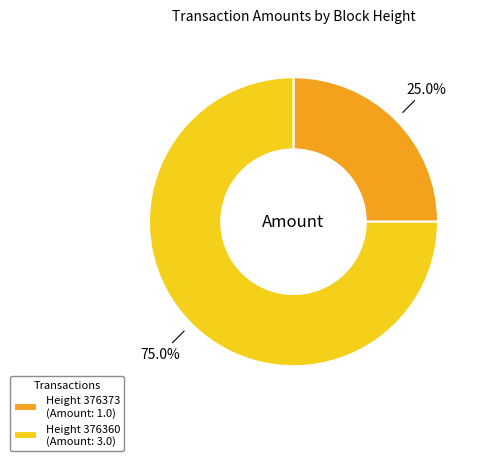

What is the ratio of the value at Height 376360 (Amount: 3.0) to the value at Height 376373 (Amount: 1.0)?

3.0